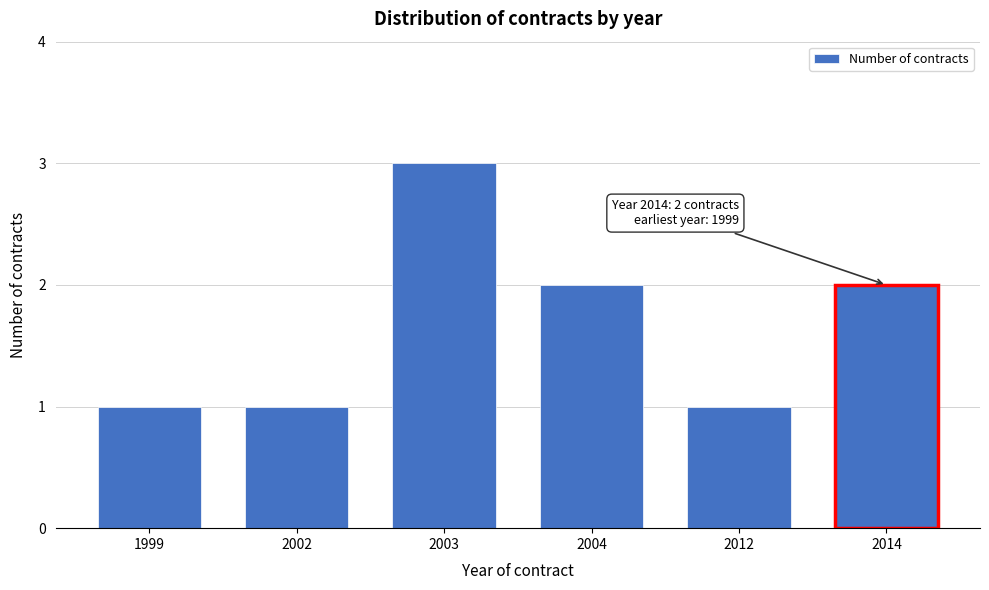

Reading right to left, what are all the values shown in this chart?

2	1	2	3	1	1